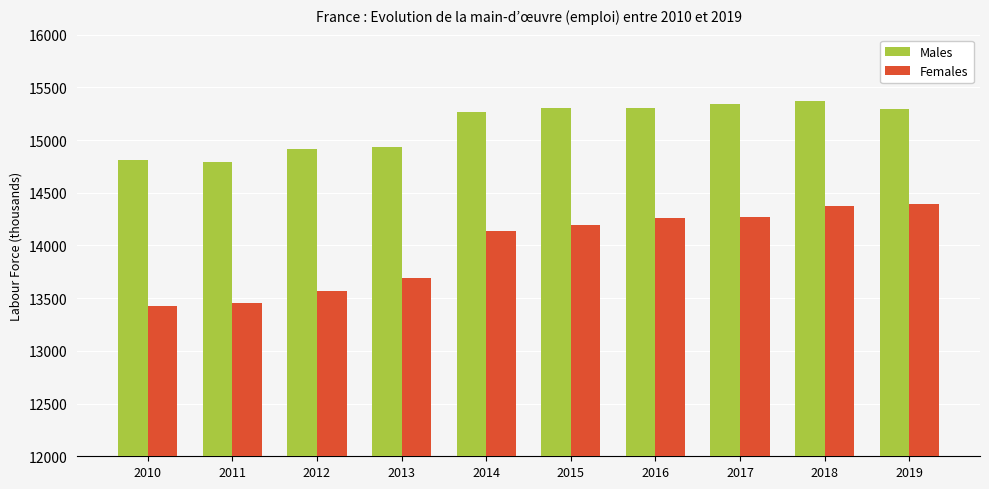

How many bars are there in each group?

2